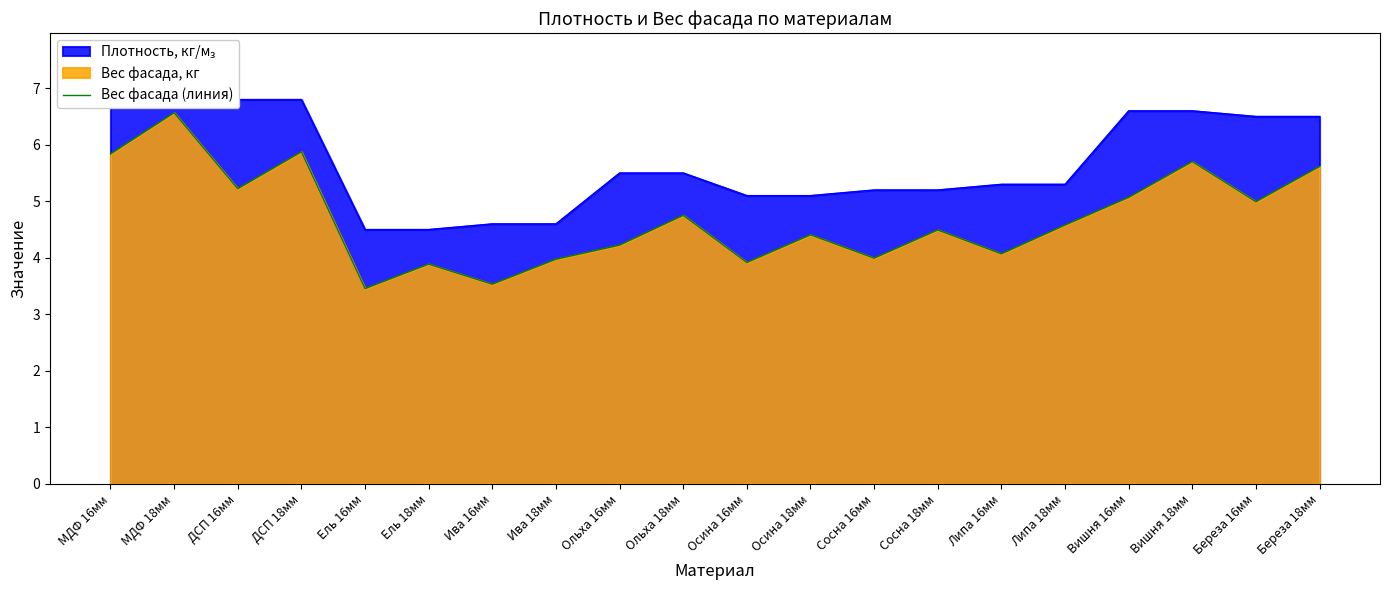

Reading right to left, extract all data points from this chart.

5.6	5.0	5.7	5.1	4.6	4.1	4.5	4.0	4.4	3.9	4.8	4.2	4.0	3.5	3.9	3.5	5.9	5.2	6.6	5.8